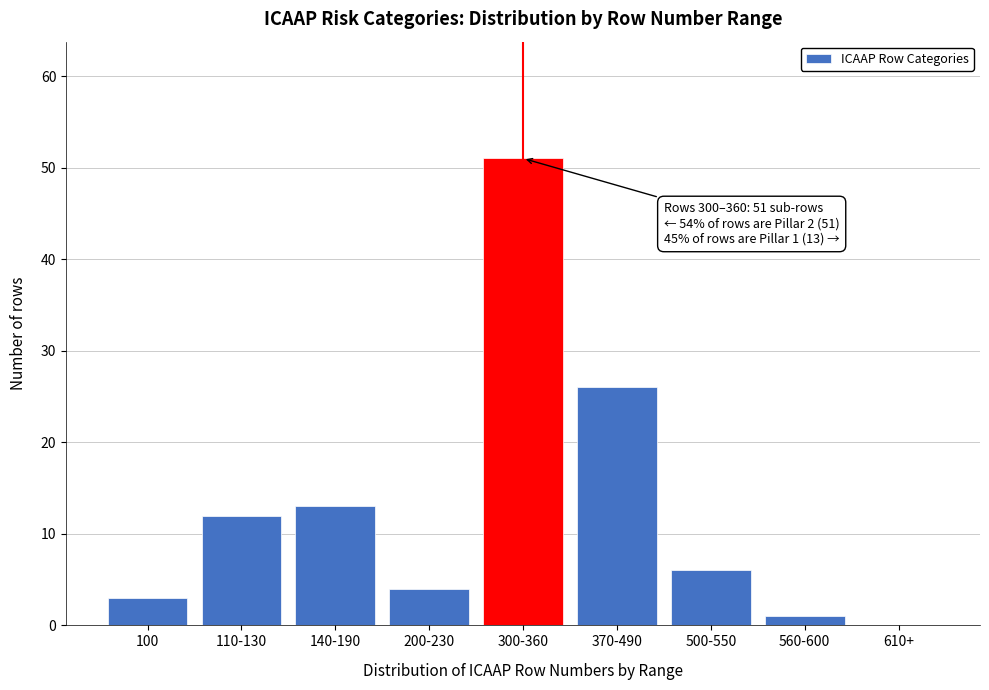

Reading left to right, extract all data points from this chart.

100=3	110-130=12	140-190=13	200-230=4	300-360=51	370-490=26	500-550=6	560-600=1	610+=0